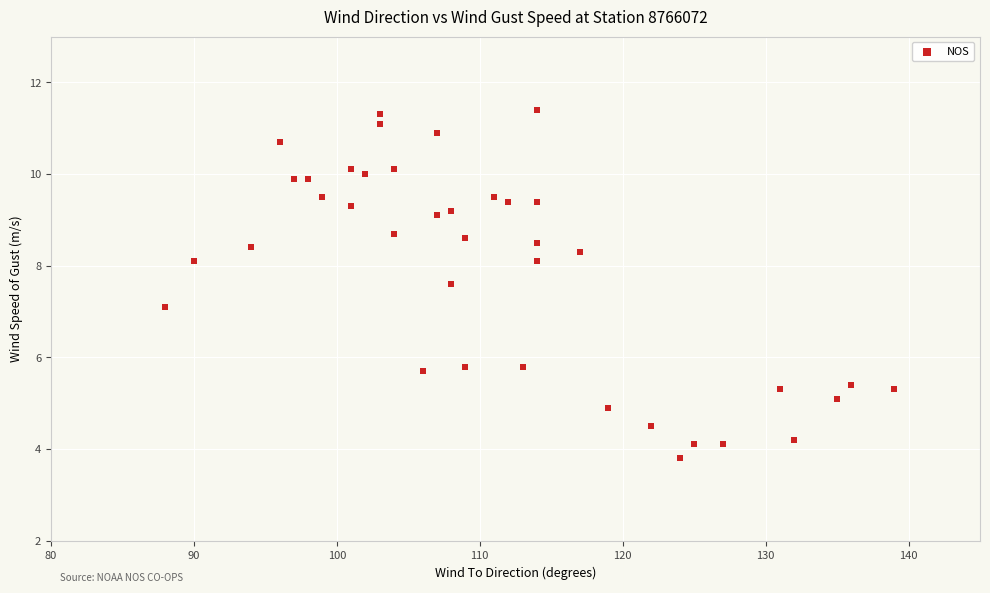

What is the range of Y values (max minus min)?

7.6